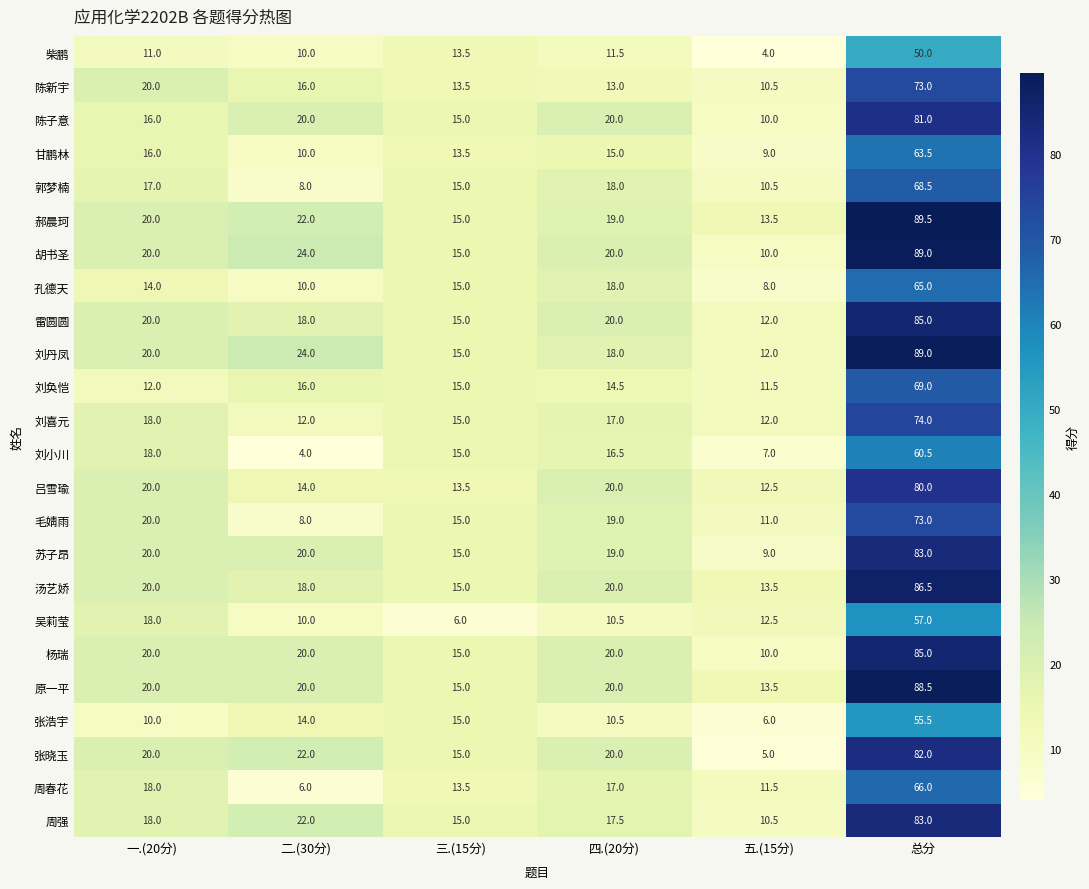

List the labels in order of 刘奂恺 value, smallest first.

五.(15分), 一.(20分), 四.(20分), 三.(15分), 二.(30分), 总分